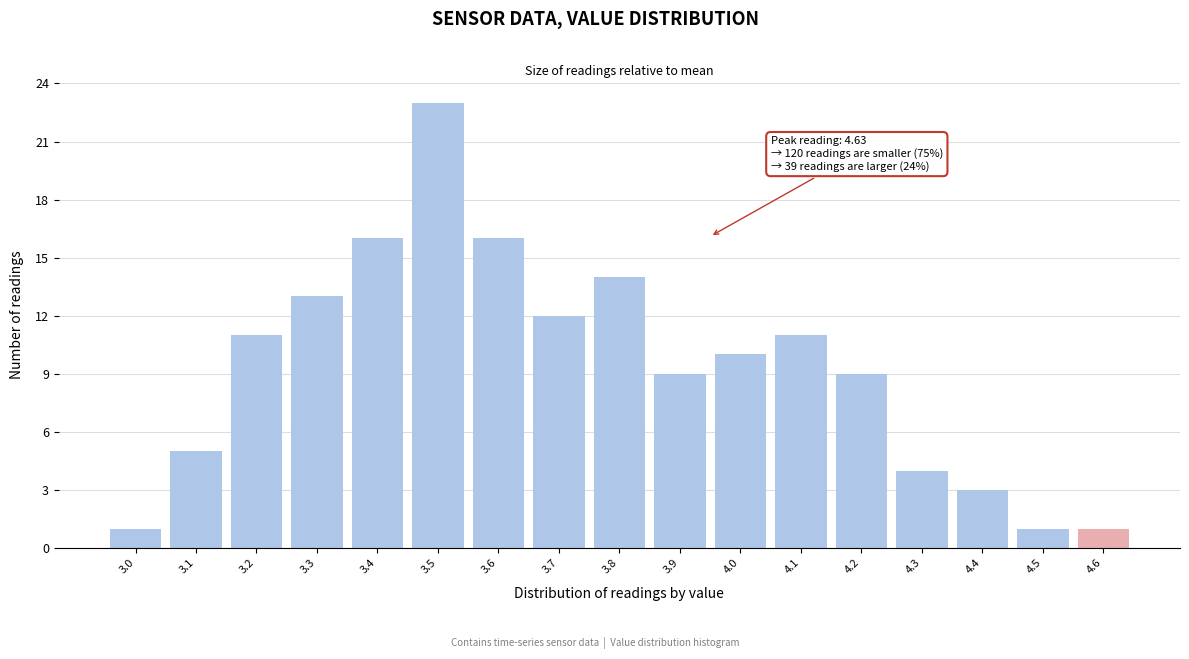

Reading right to left, transcribe all the data shown in this chart.

1	1	3	4	9	11	10	9	14	12	16	23	16	13	11	5	1